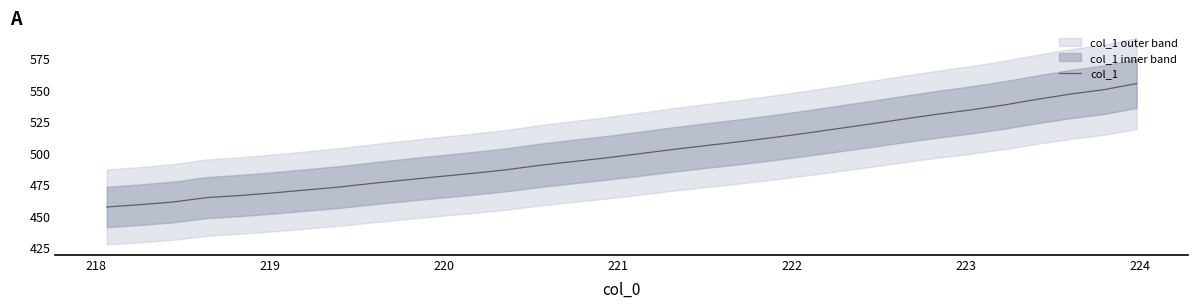

What is the highest value of the col_1 series?

555.5